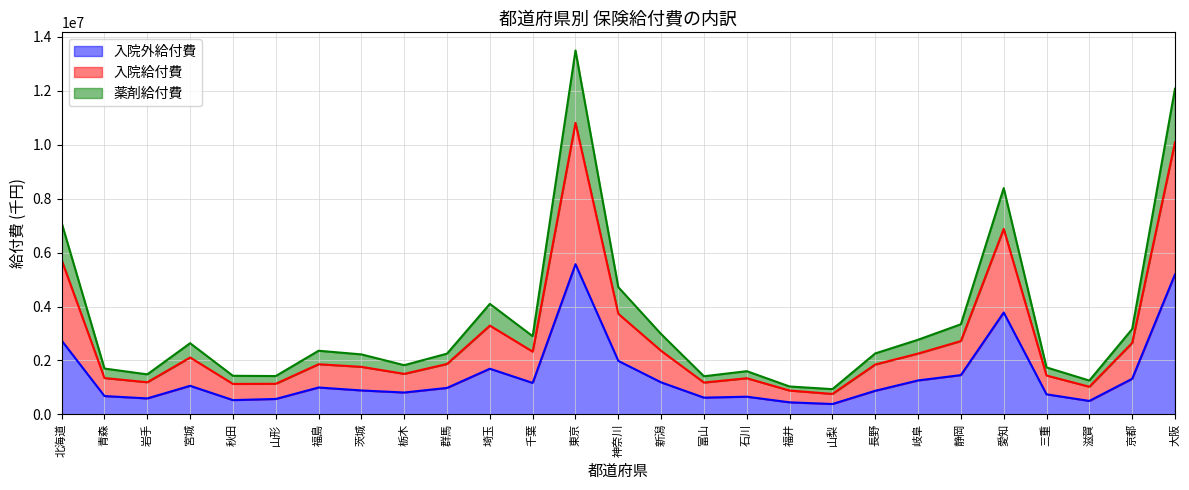

How many values in the 入院外給付費 series exceed 980859?

14